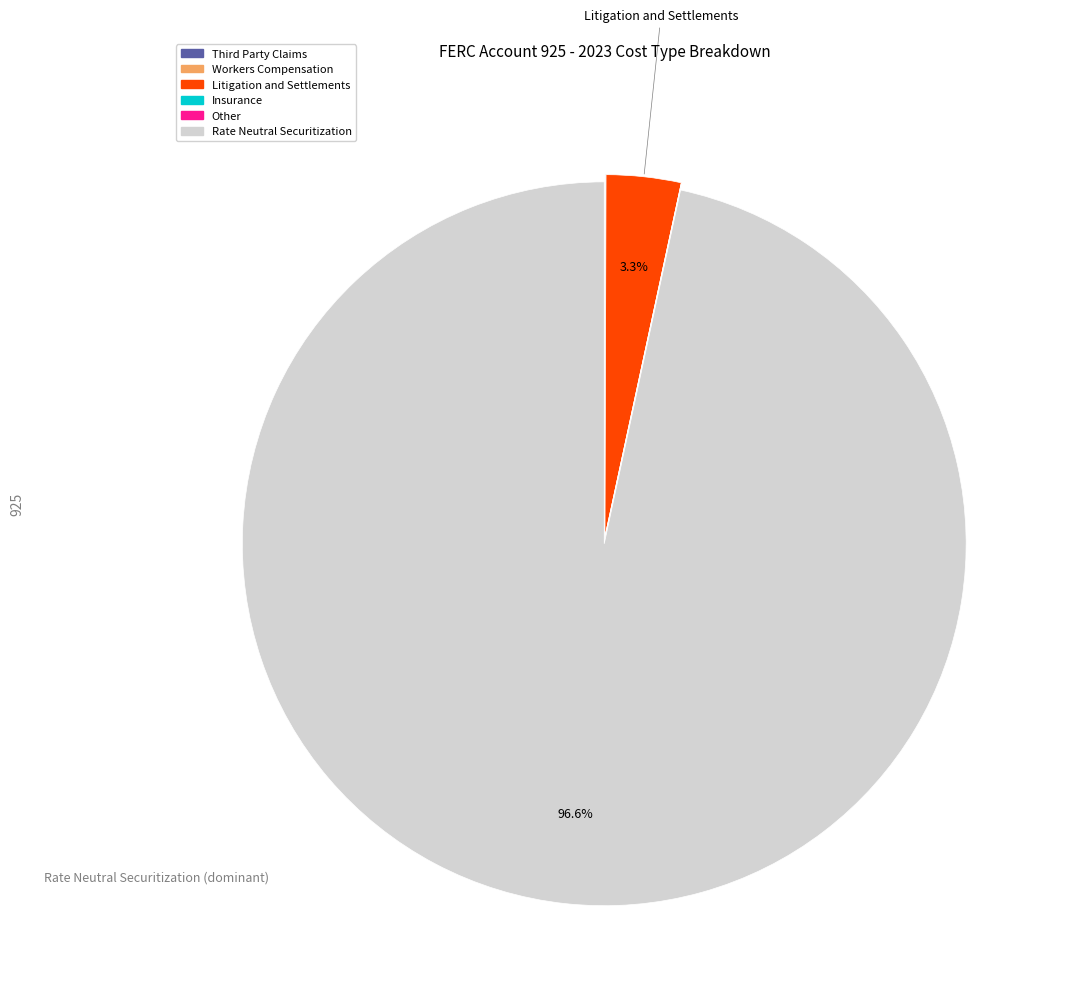

To the nearest percent, what is the difference between the largest and smallest slice percentages?

97%